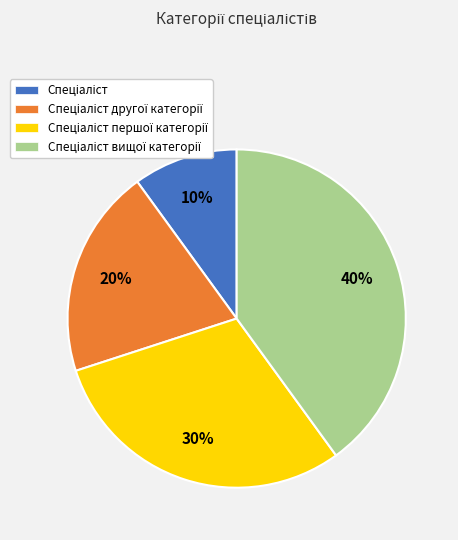

Is there any slice that represents more than half of the pie?

No